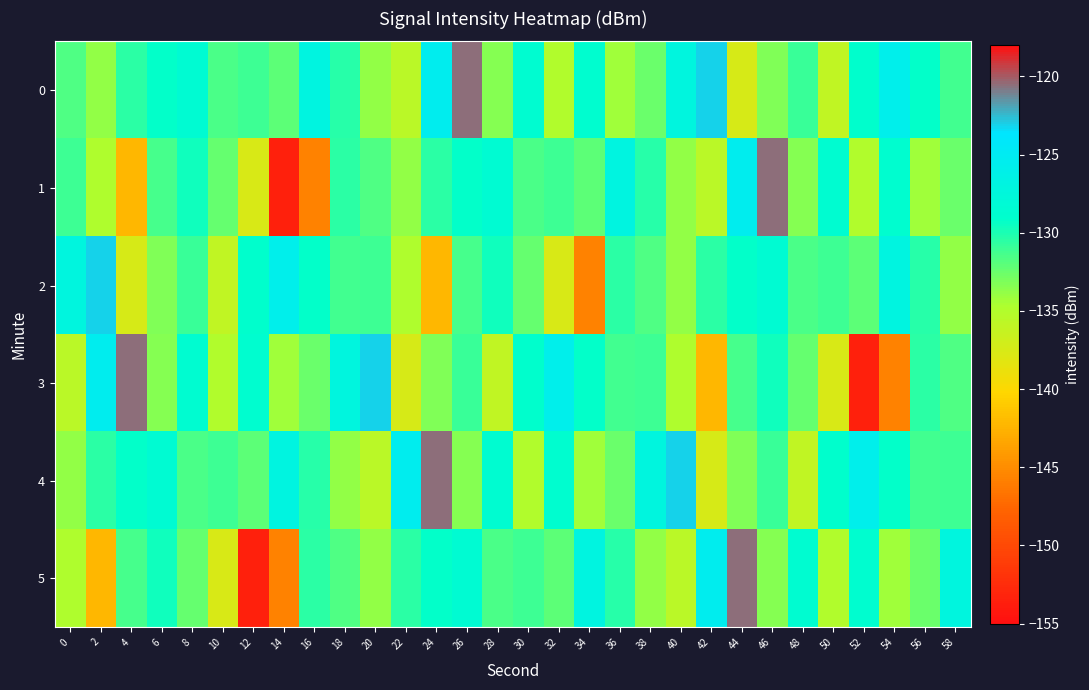

Which has a higher value, 40 or 22?

40